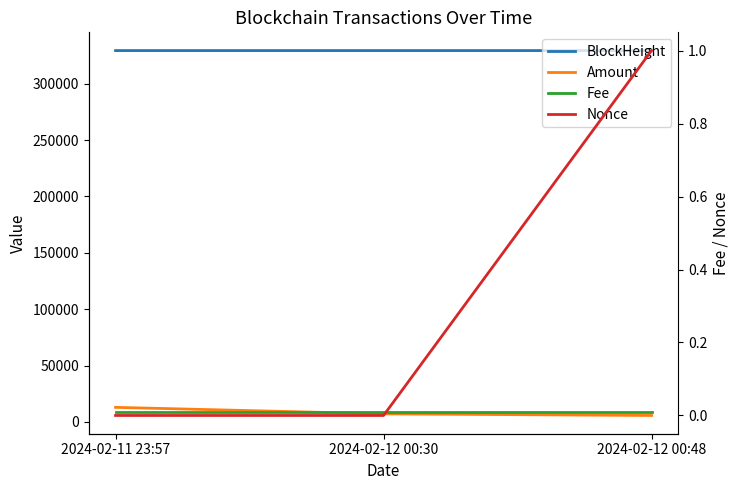

At which label does Amount reach its peak?

2024-02-11 23:57